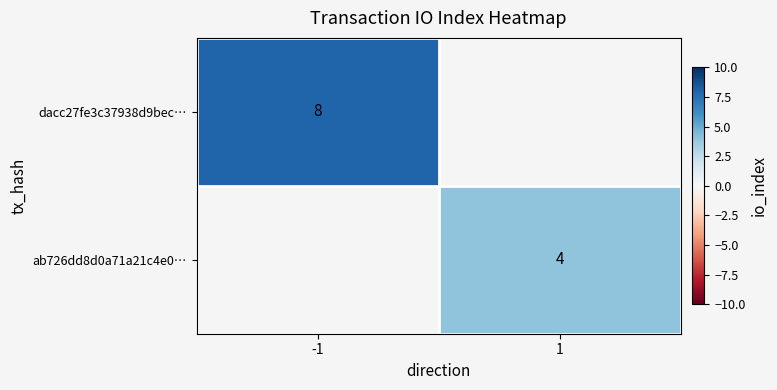

How many categories are shown in the chart?

2